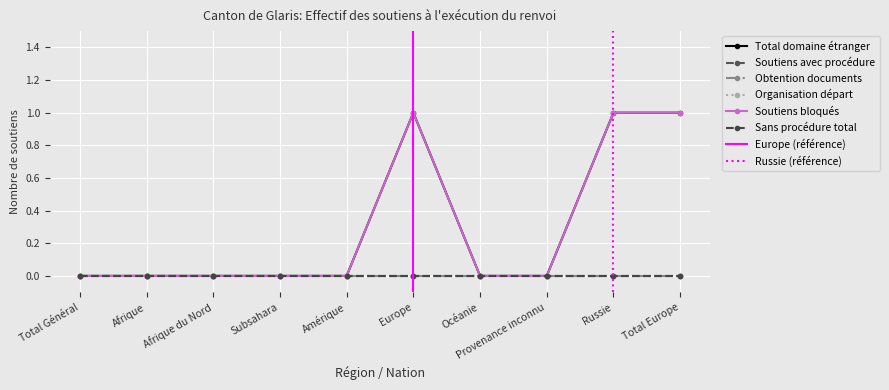

Which series has the largest total across all categories?

Total domaine étranger